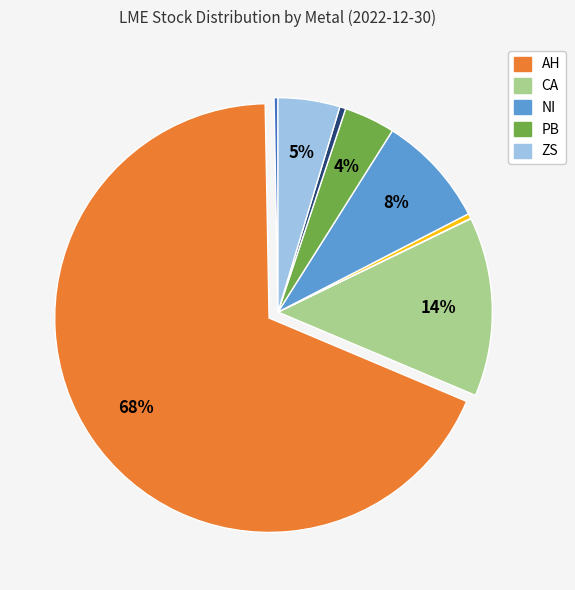

Does any single category account for the majority?

Yes